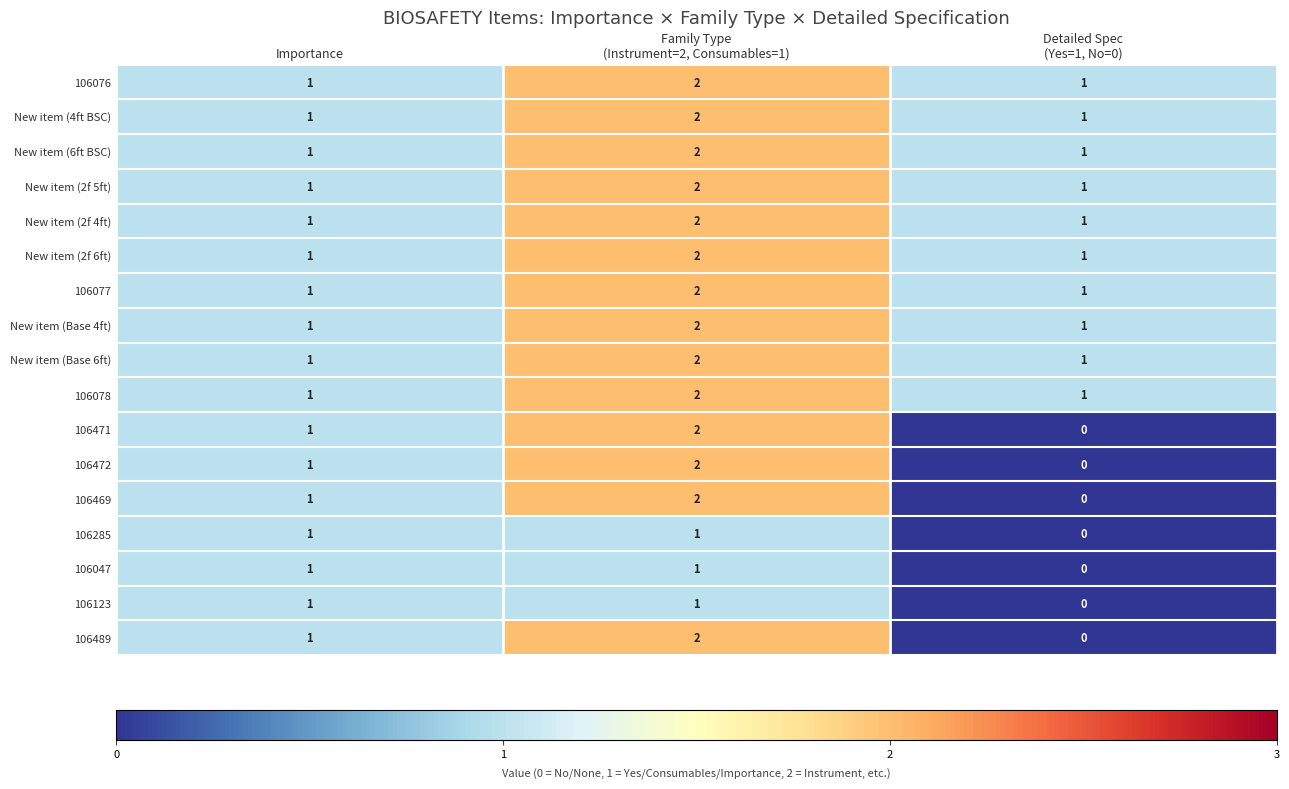

How many New item (2f 6ft) values are between 1 and 2?

3